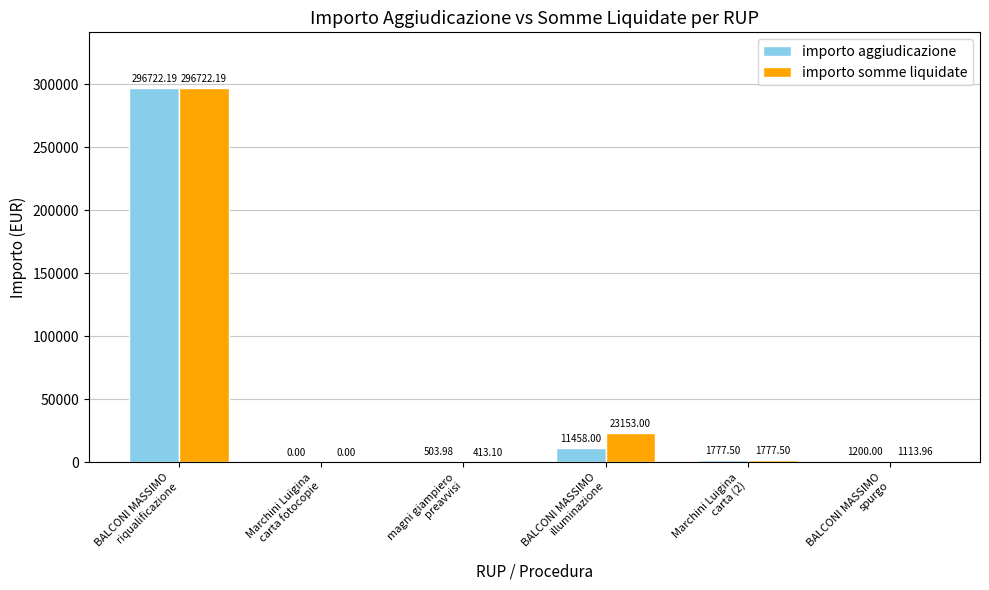

Is it true that importo aggiudicazione equals 11458.0 at BALCONI MASSIMO
illuminazione?

True